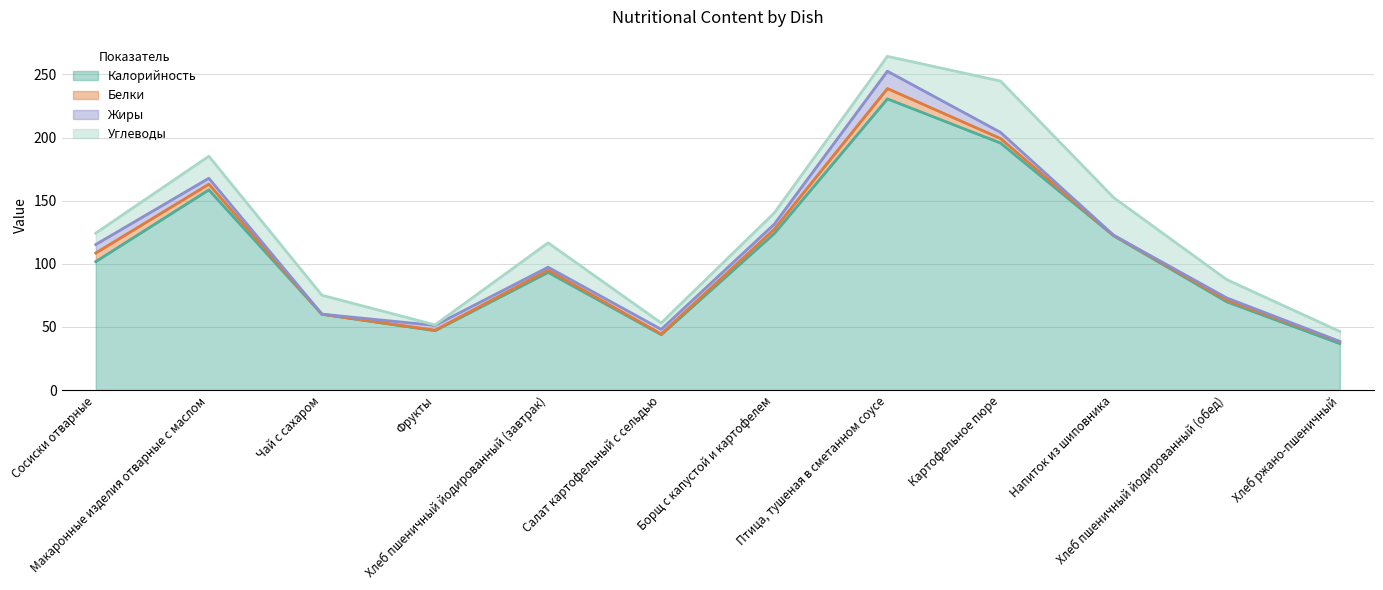

At which category does Белки reach its first local valley?

Чай с сахаром